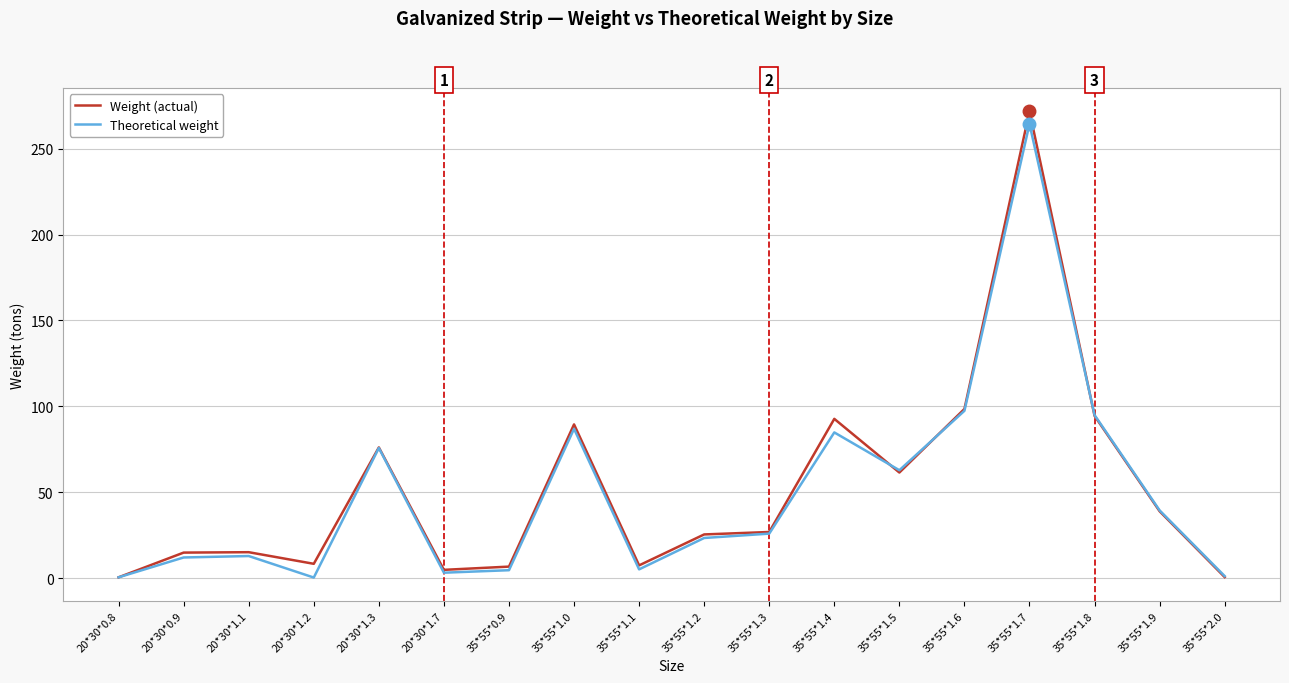

At which category is the sum across all series the highest?

35*55*1.7